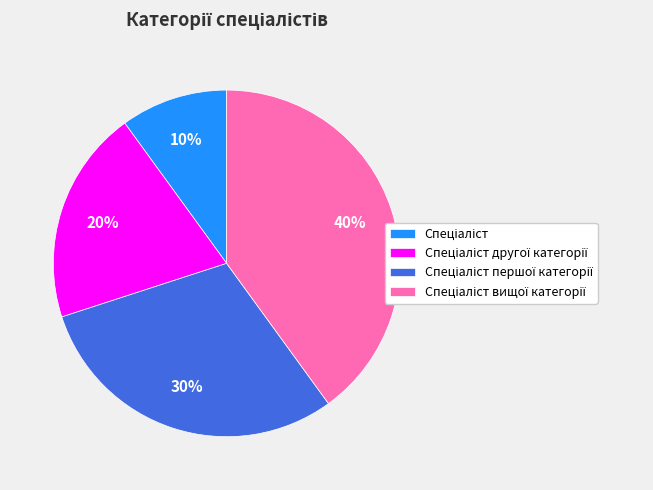

Is there any slice that represents more than half of the pie?

No